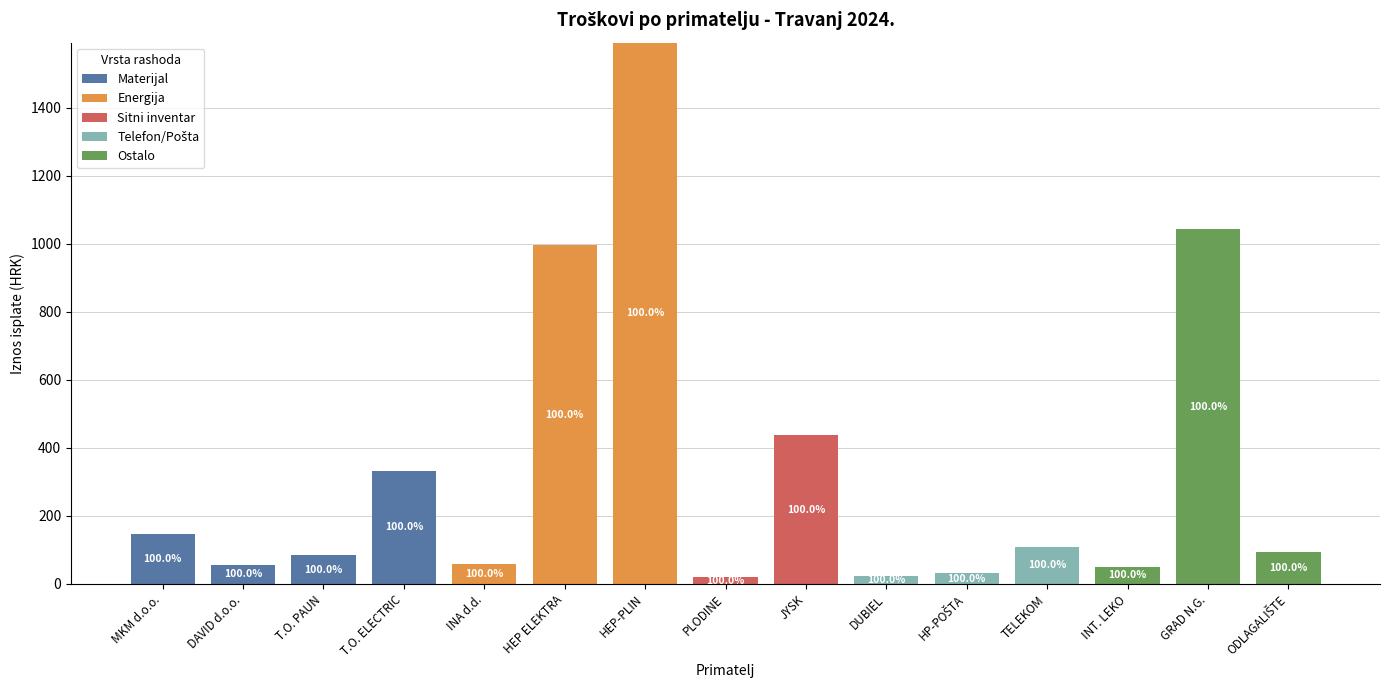

True or false: Materijal has a value of 332.1 at T.O. ELECTRIC.

True